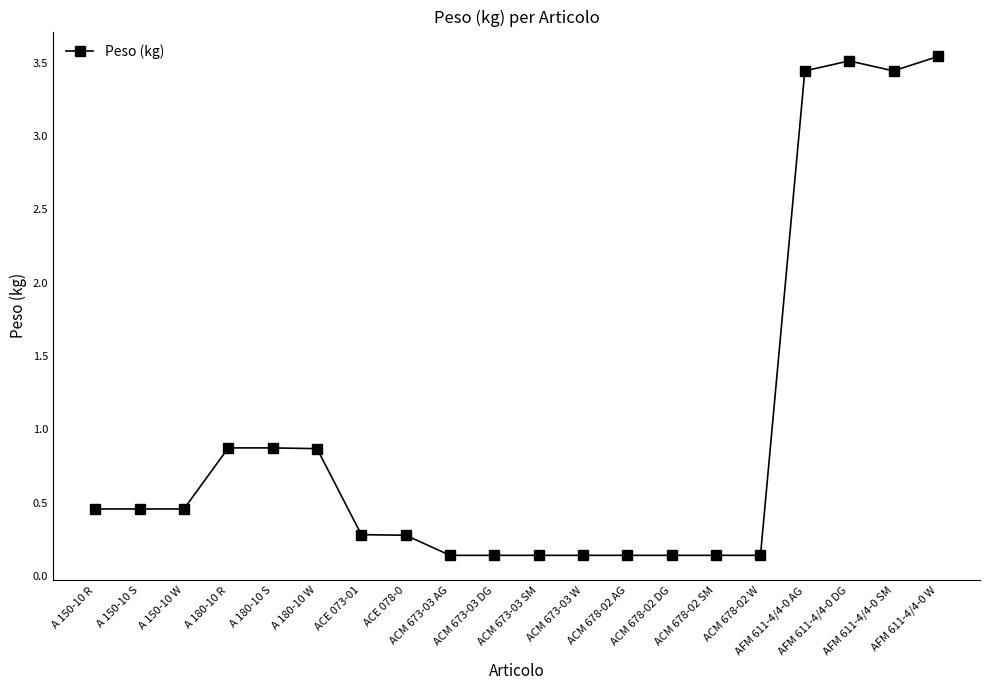

What is the sum of the values at ACE 073-01 and A 150-10 W?

0.7